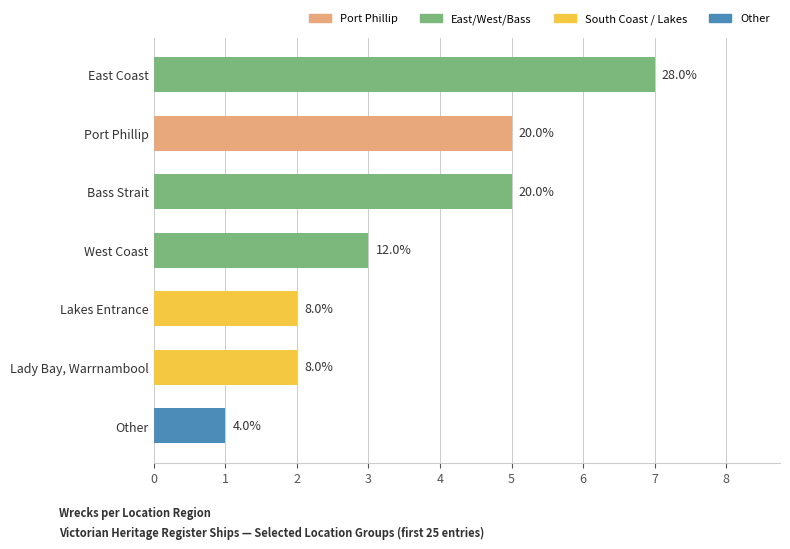

What is the difference between the values at Lady Bay, Warrnambool and Other?

1